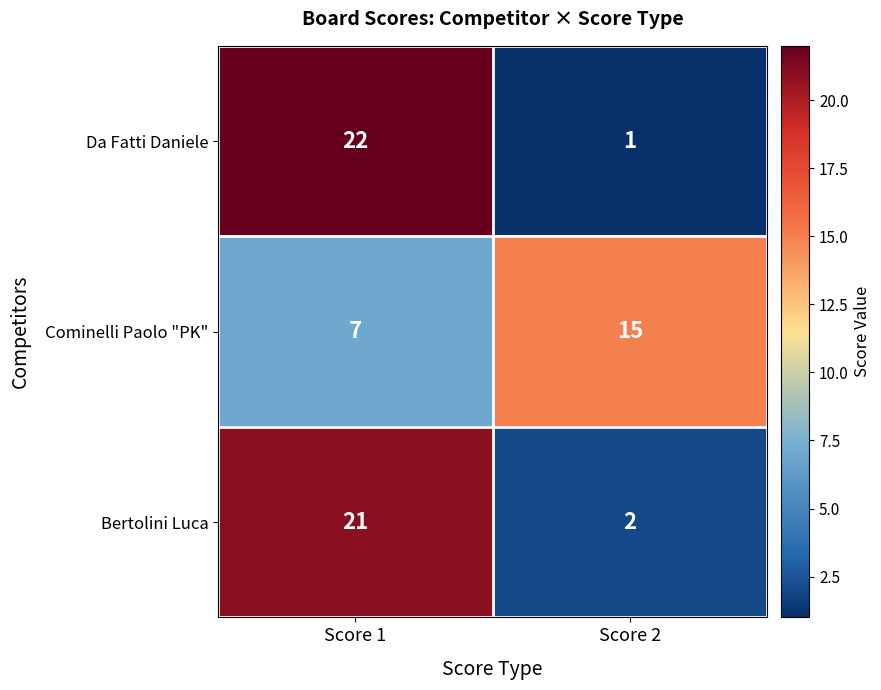

Reading left to right, what are all the values shown in this chart?

Da Fatti Daniele: 22	1
Cominelli Paolo "PK": 7	15
Bertolini Luca: 21	2